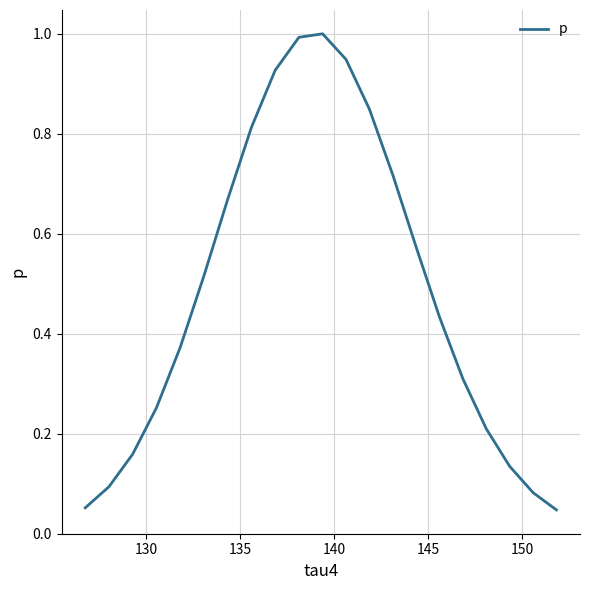

How many interior local peaks (higher than both neighbors) does the data have?

1